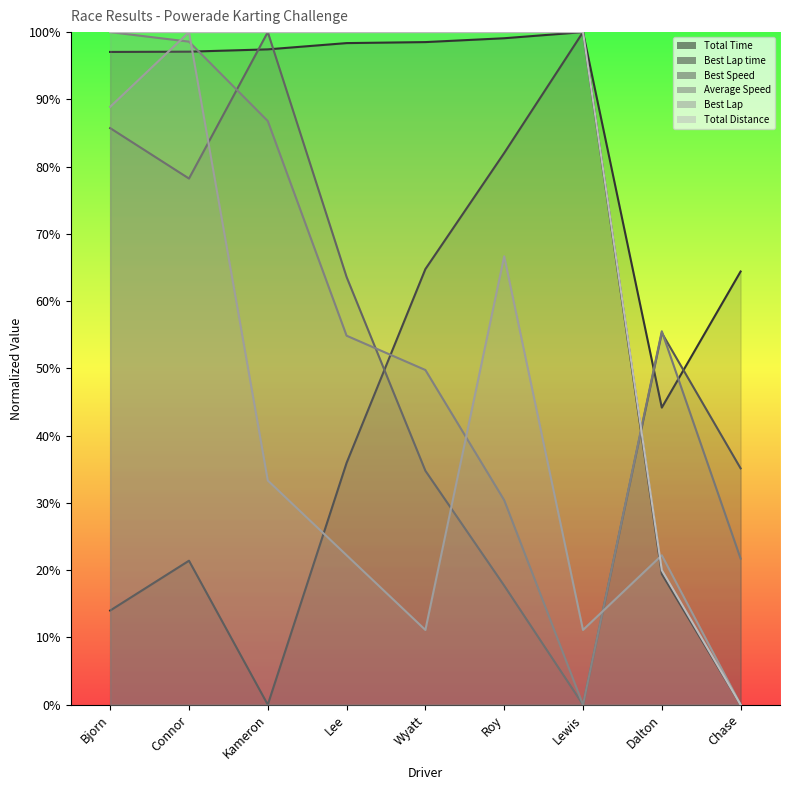

Reading left to right, transcribe all the data shown in this chart.

Total Time: 1.0	1.0	1.0	1.0	1.0	1.0	1.0	0.2	0.0
Best Lap time: 0.1	0.2	0.0	0.4	0.6	0.8	1.0	0.4	0.6
Best Speed: 0.9	0.8	1.0	0.6	0.3	0.2	0.0	0.6	0.4
Average Speed: 1.0	1.0	0.9	0.5	0.5	0.3	0.0	0.6	0.2
Best Lap: 0.9	1.0	0.3	0.2	0.1	0.7	0.1	0.2	0.0
Total Distance: 1.0	1.0	1.0	1.0	1.0	1.0	1.0	0.2	0.0